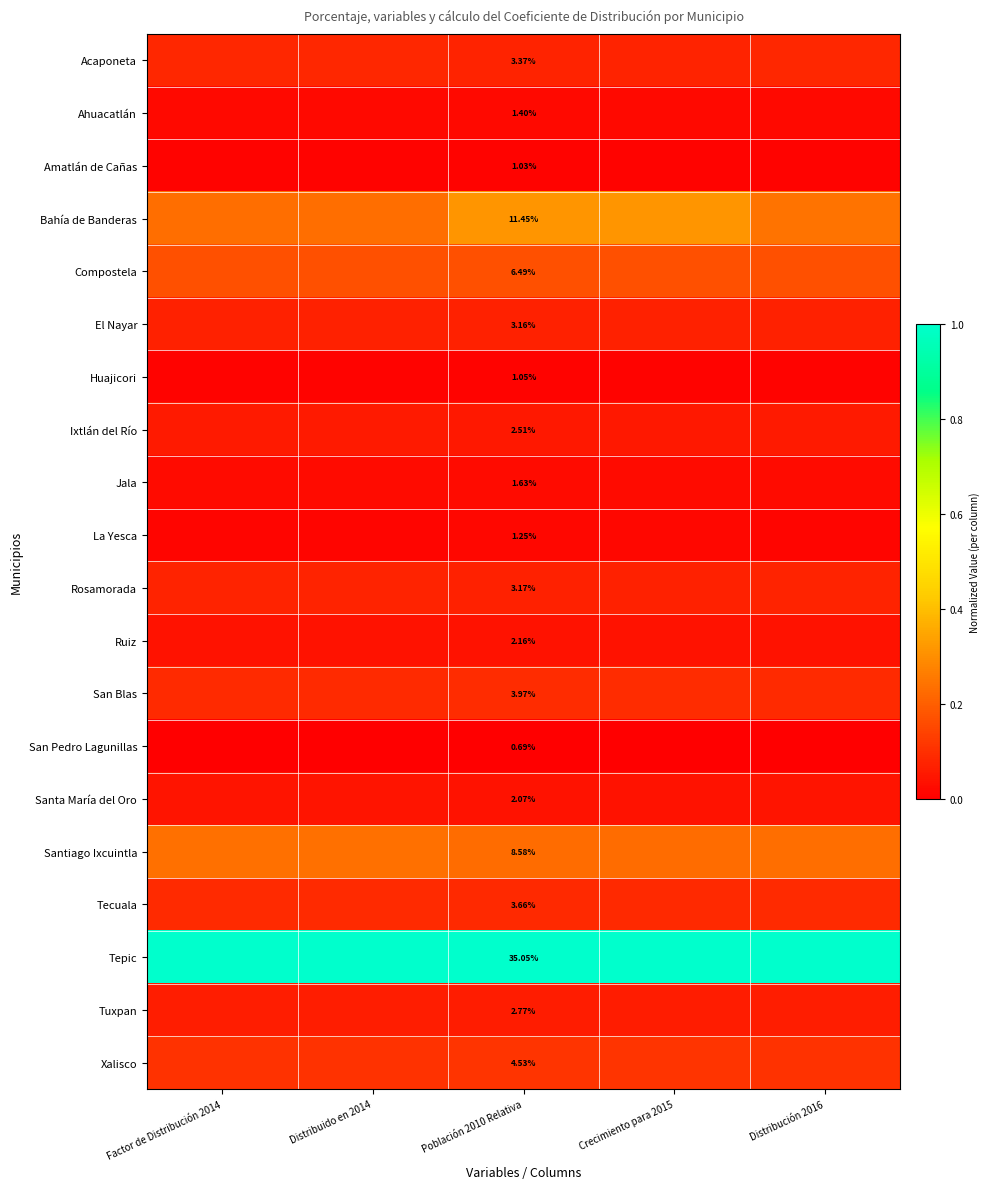

Which series has the largest total across all categories?

Tepic